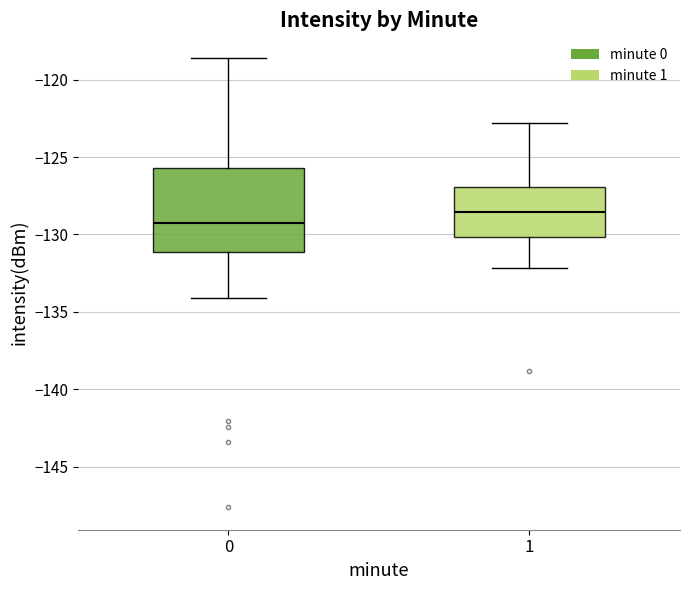

Which box has the lowest median line?

0